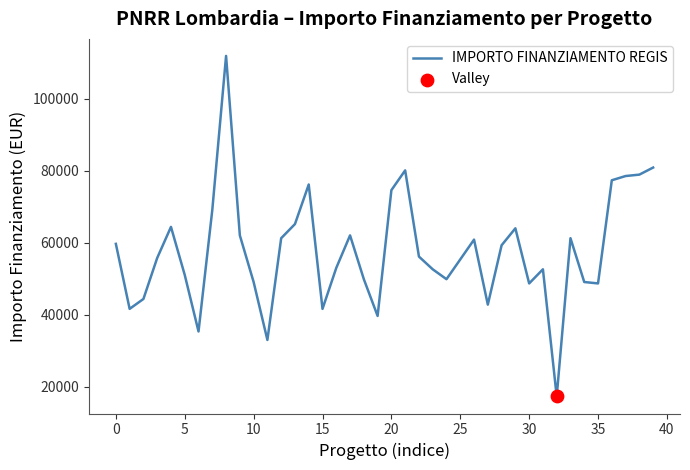

What is the difference between the maximum and minimum values?

94665.7